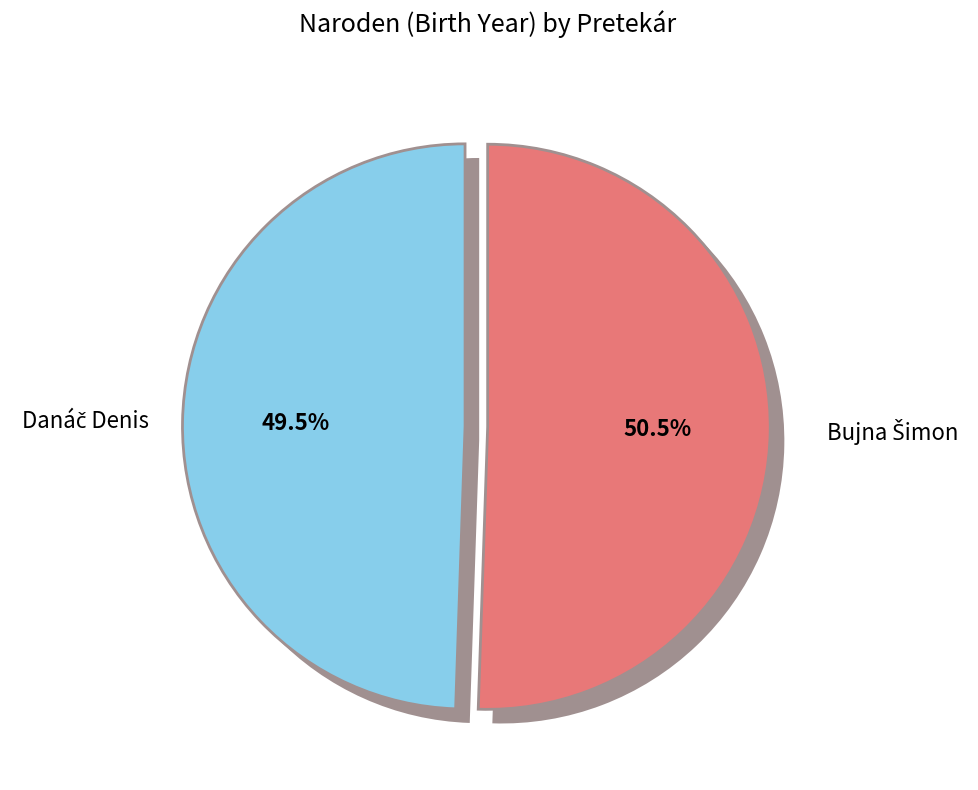

What percentage do Bujna Šimon and Danáč Denis together represent?

100.0%